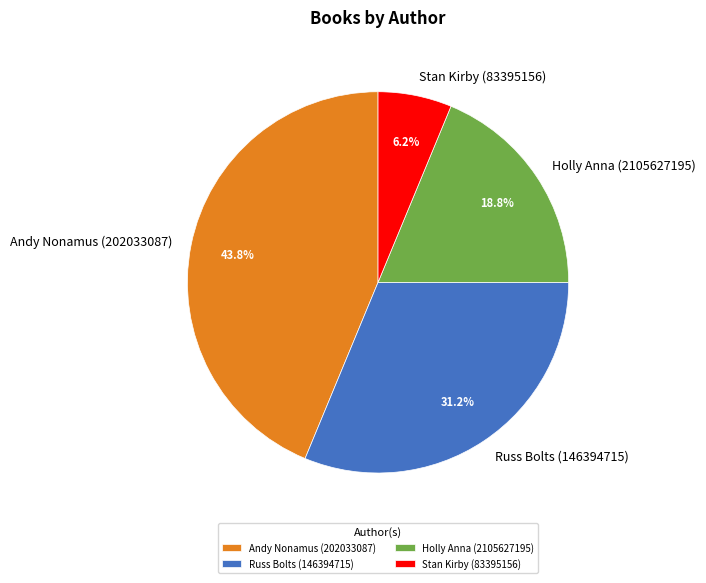

Approximately how many times larger is the value at Russ Bolts (146394715) compared to Stan Kirby (83395156)?

5.0